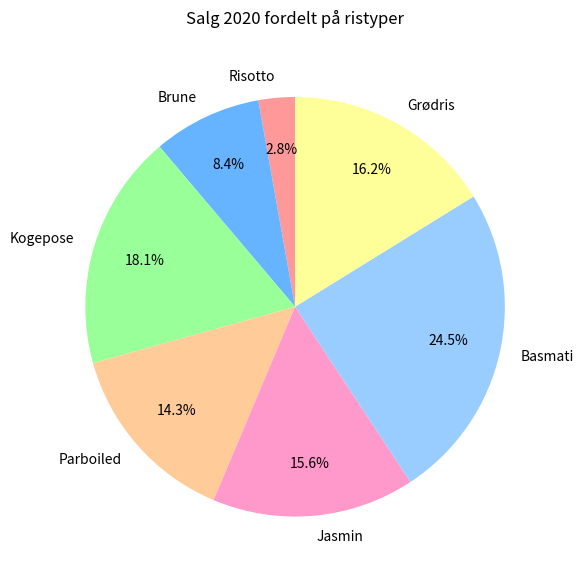

How many slices are in this pie chart?

7